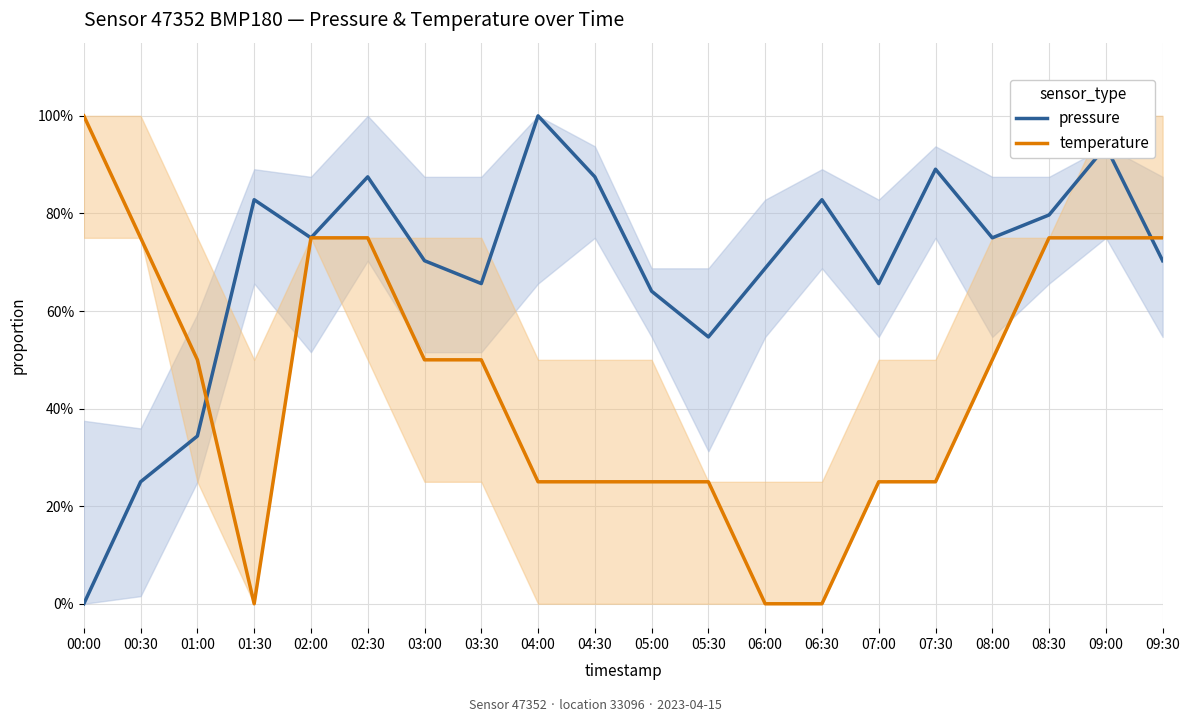

Which series changed the most between 01:00 and 08:00?

pressure